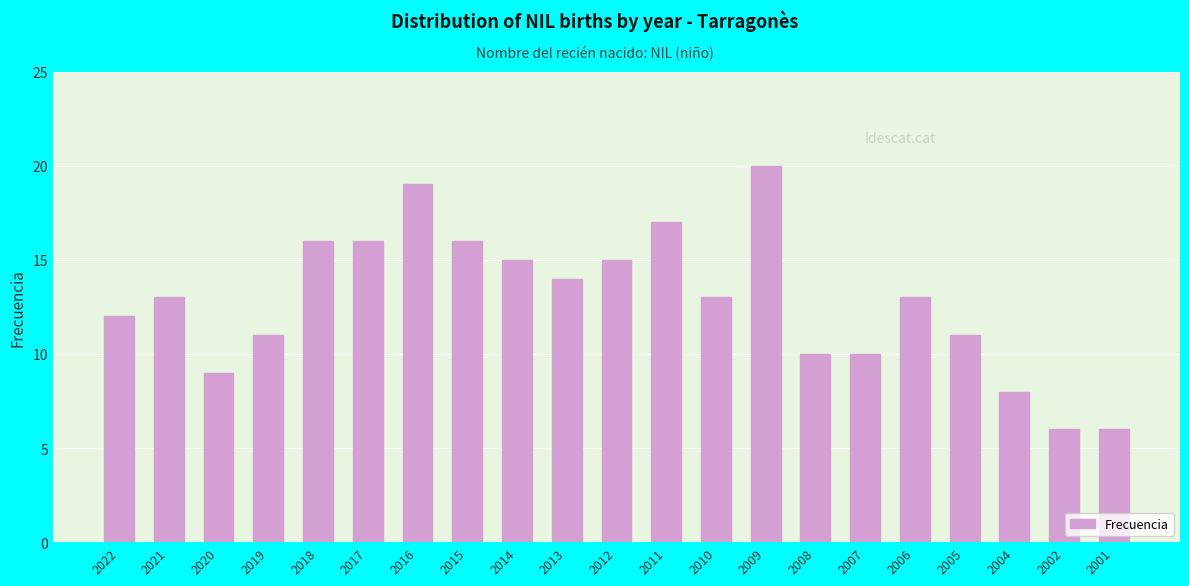

Reading right to left, transcribe all the data shown in this chart.

6	6	8	11	13	10	10	20	13	17	15	14	15	16	19	16	16	11	9	13	12